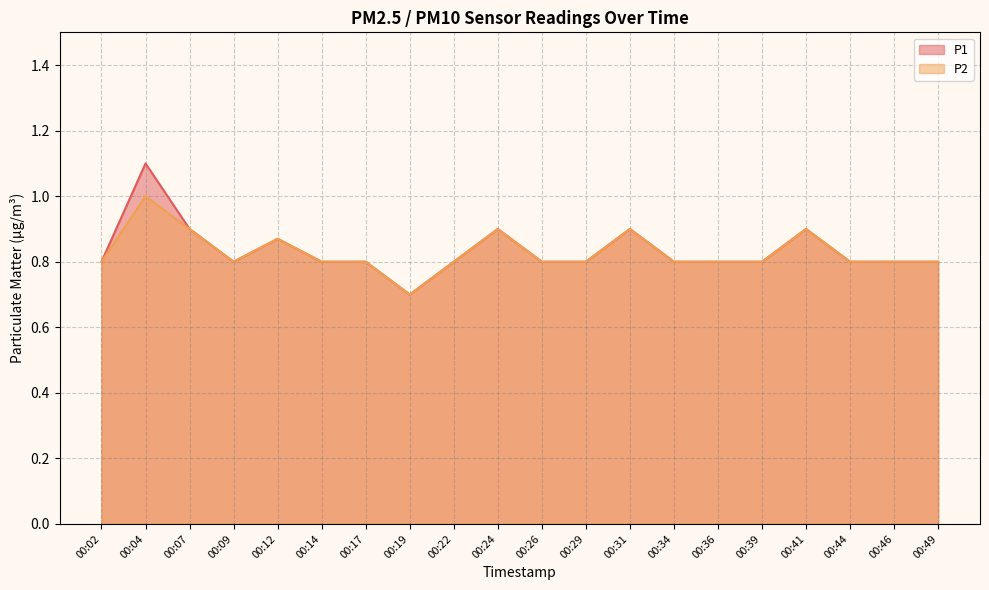

What are all the series names shown in the legend?

P1, P2